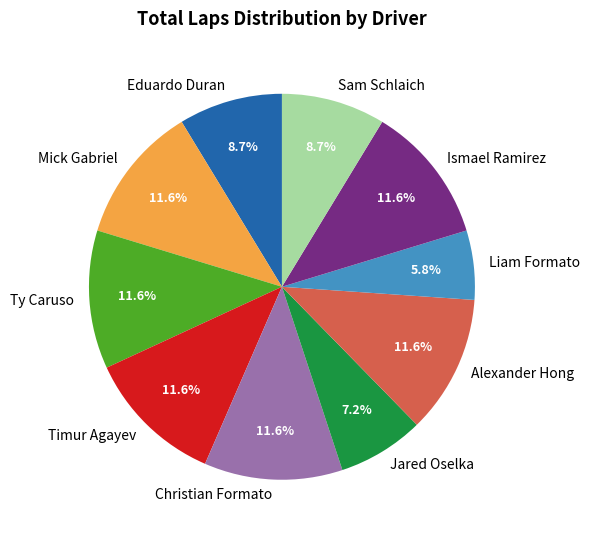

Does Timur Agayev represent more than half of the total?

No